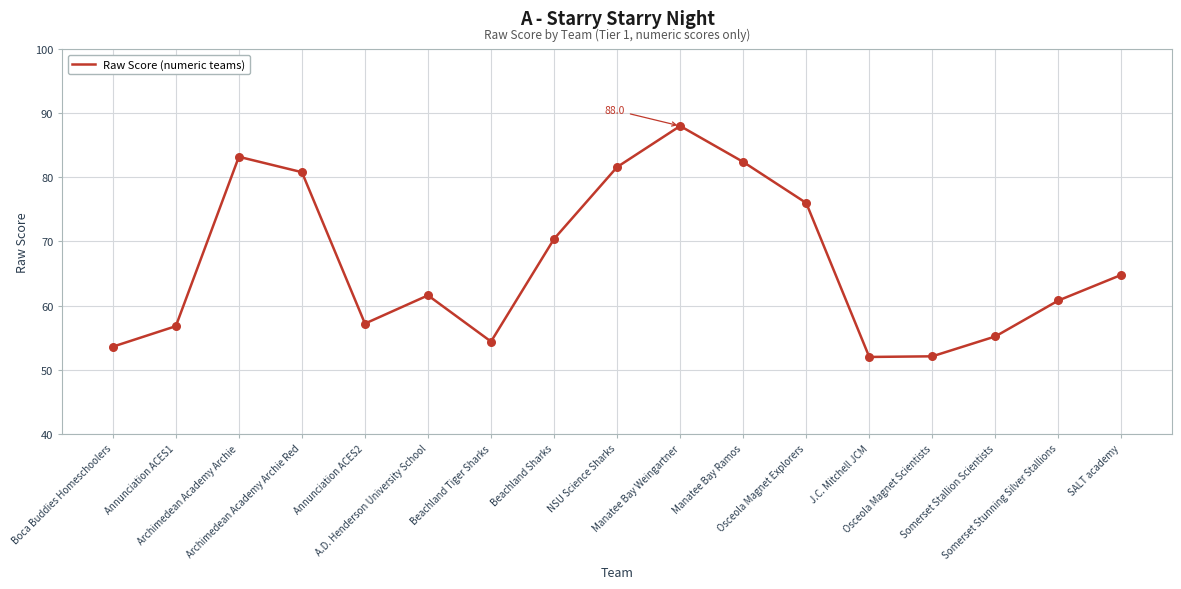

Approximately how many times larger is the value at SALT academy compared to A.D. Henderson University School?

1.1